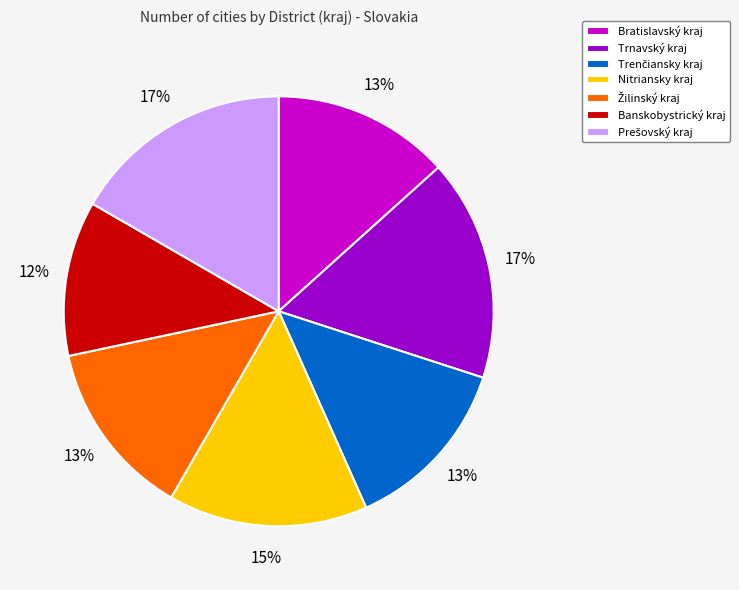

Which slice is the smallest?

Banskobystrický kraj